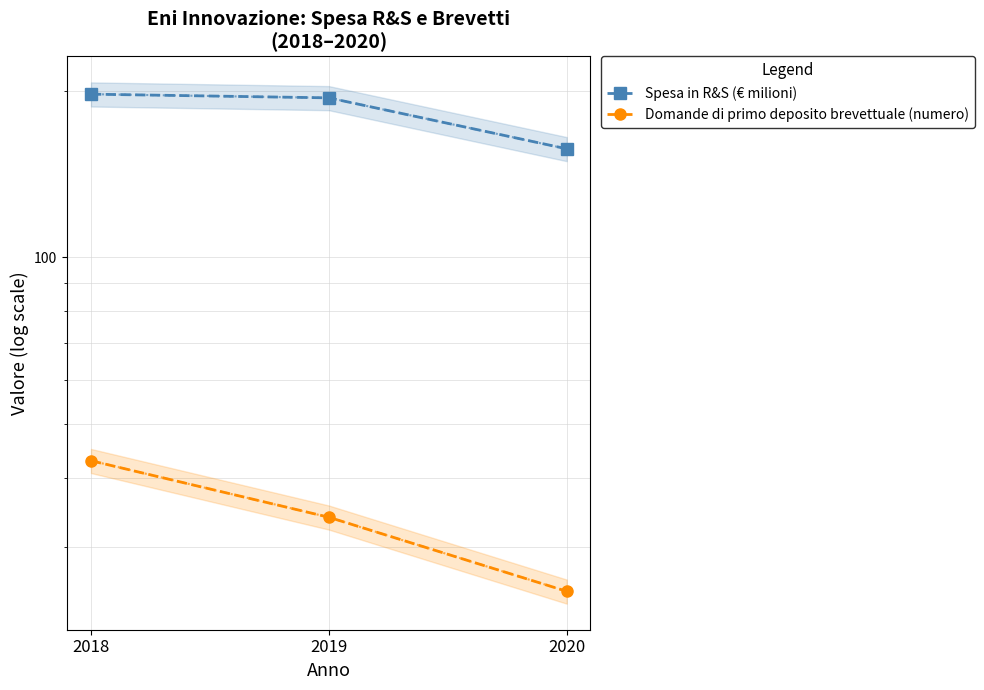

What is the sum of all Domande di primo deposito brevettuale (numero) values?

102